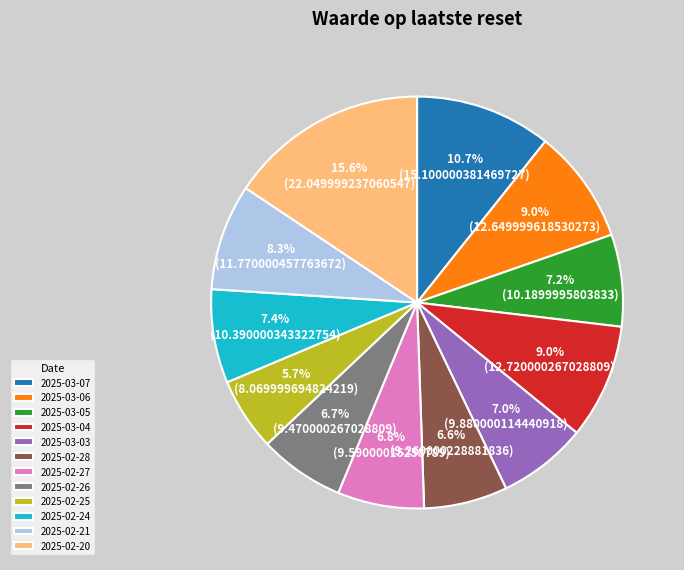

What percentage is the 2025-02-27 slice, to the nearest percent?

7%